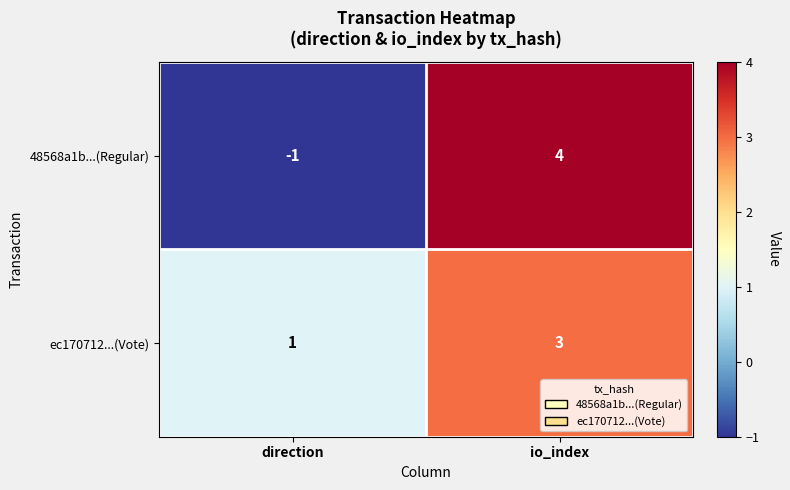

Reading left to right, transcribe all the data shown in this chart.

48568a1b...(Regular): direction=-1	io_index=4
ec170712...(Vote): direction=1	io_index=3